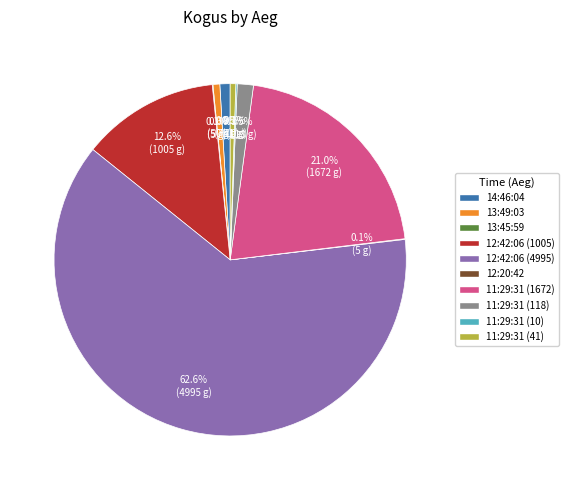

Between 12:42:06 (1005) and 12:42:06 (4995), which is larger?

12:42:06 (4995)